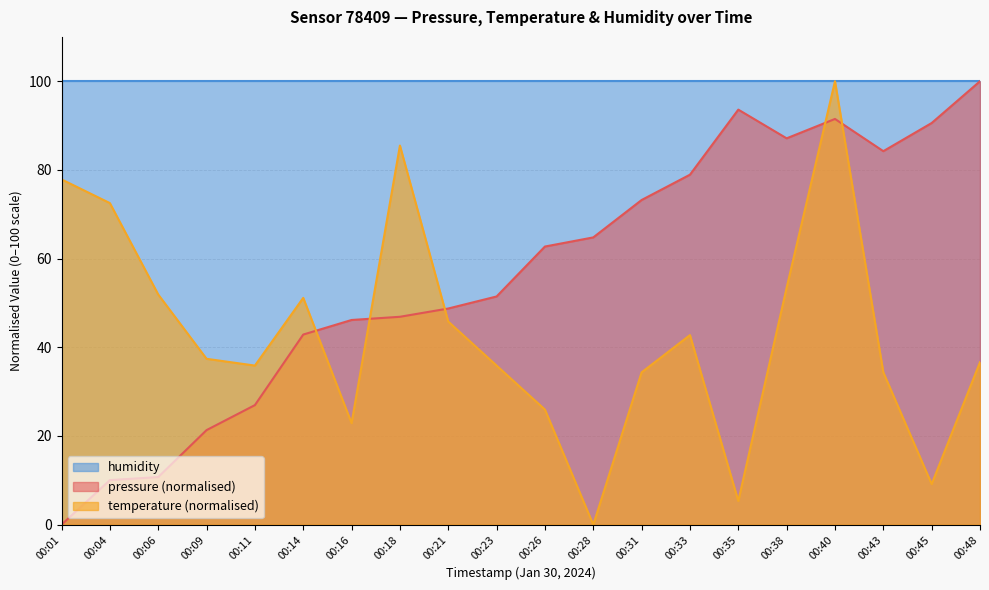

What is the total value across all series at 00:40?

291.5